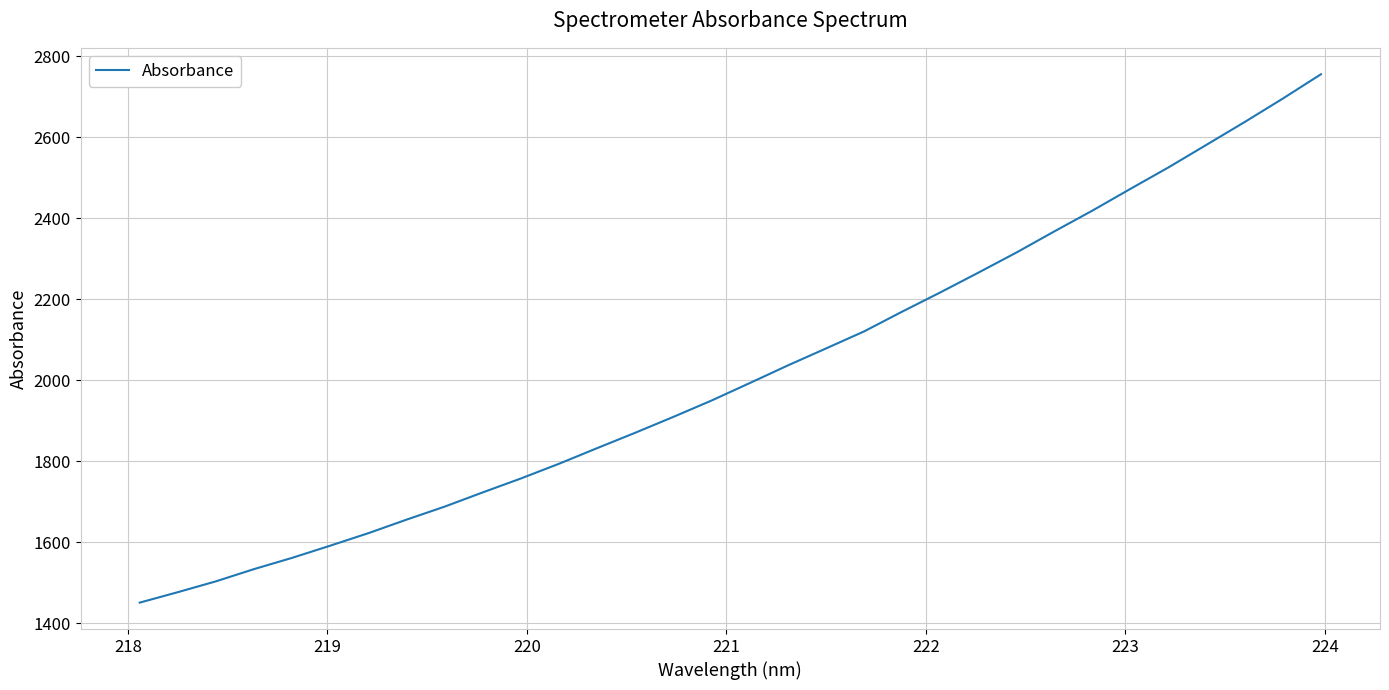

What is the maximum value shown in the chart?

2755.4